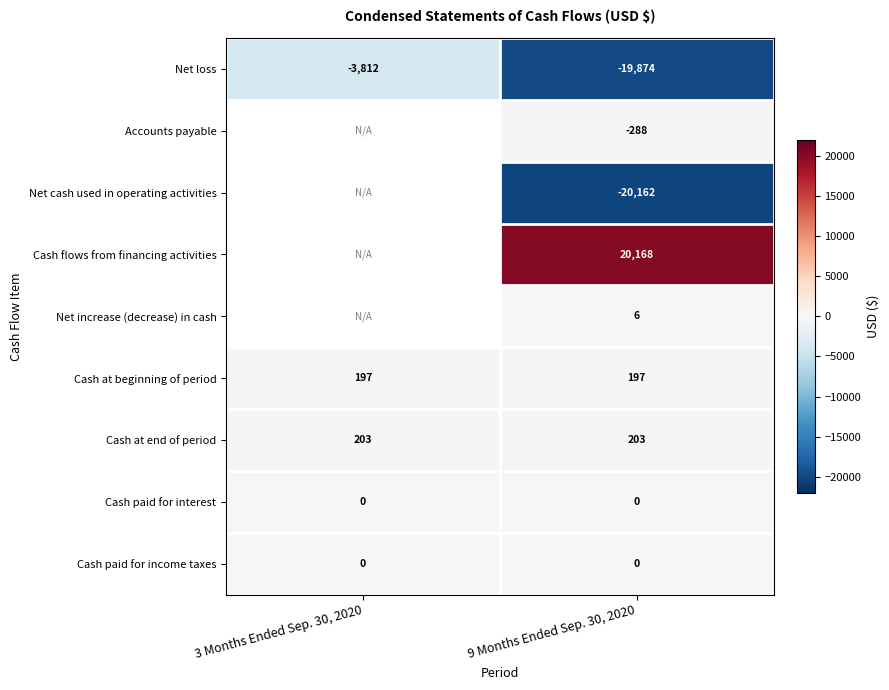

Is it true that Cash at beginning of period equals 197 at 3 Months Ended Sep. 30, 2020?

True